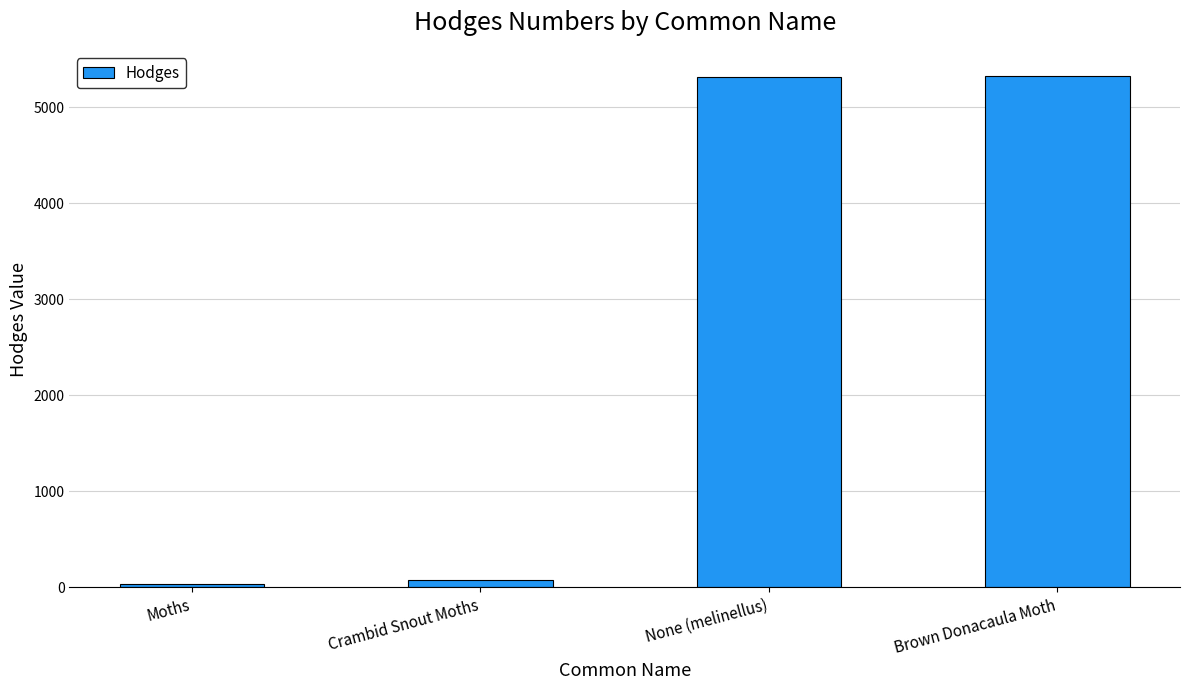

At which label is the value closest to 2675?

Crambid Snout Moths